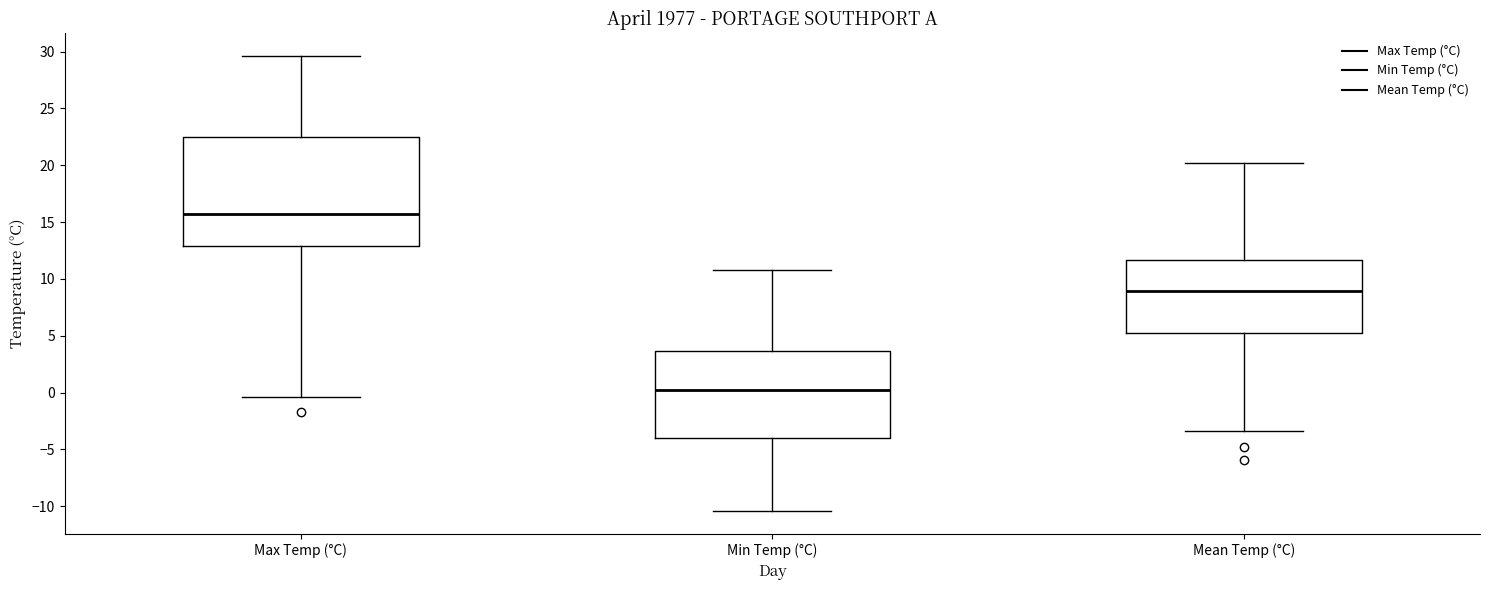

Which box has the lowest median line?

Min Temp (°C)